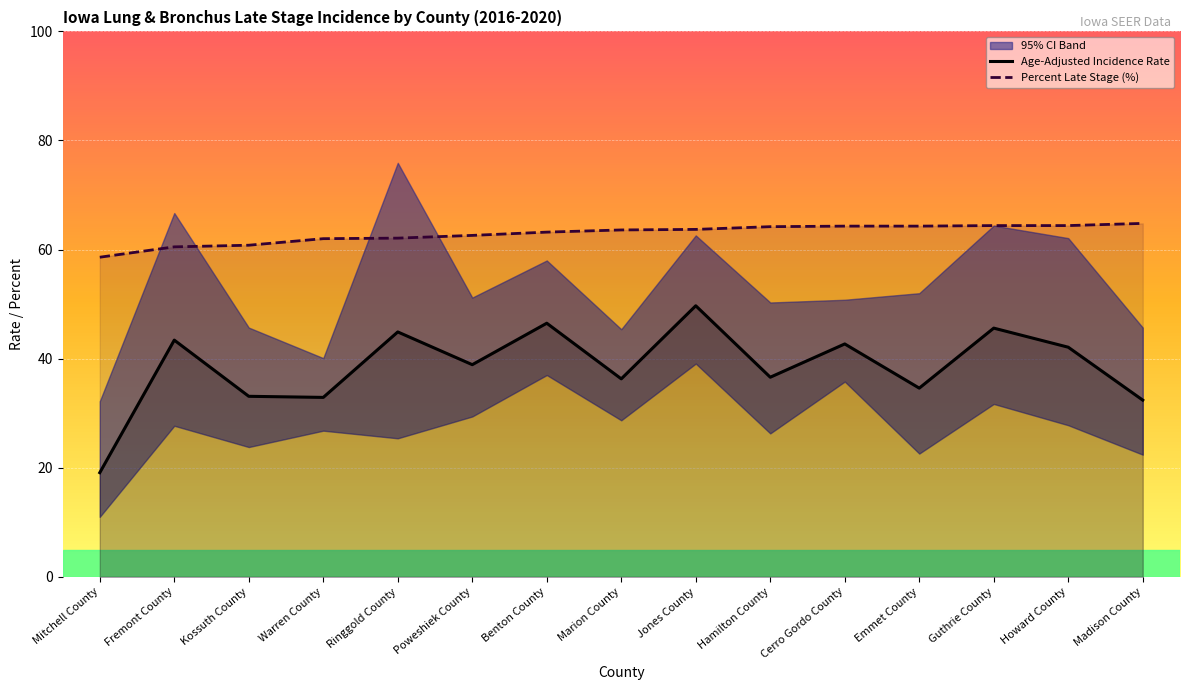

Between Jones County and Benton County, which is larger?

Jones County